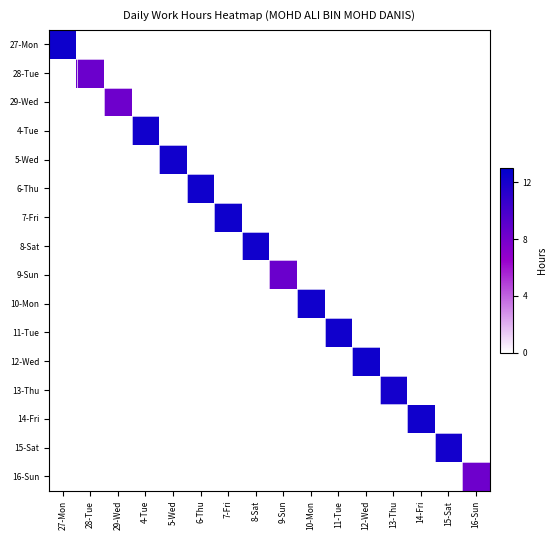

At 7-Fri, list the series in order from largest to smallest.

7-Fri, 27-Mon, 28-Tue, 29-Wed, 4-Tue, 5-Wed, 6-Thu, 8-Sat, 9-Sun, 10-Mon, 11-Tue, 12-Wed, 13-Thu, 14-Fri, 15-Sat, 16-Sun